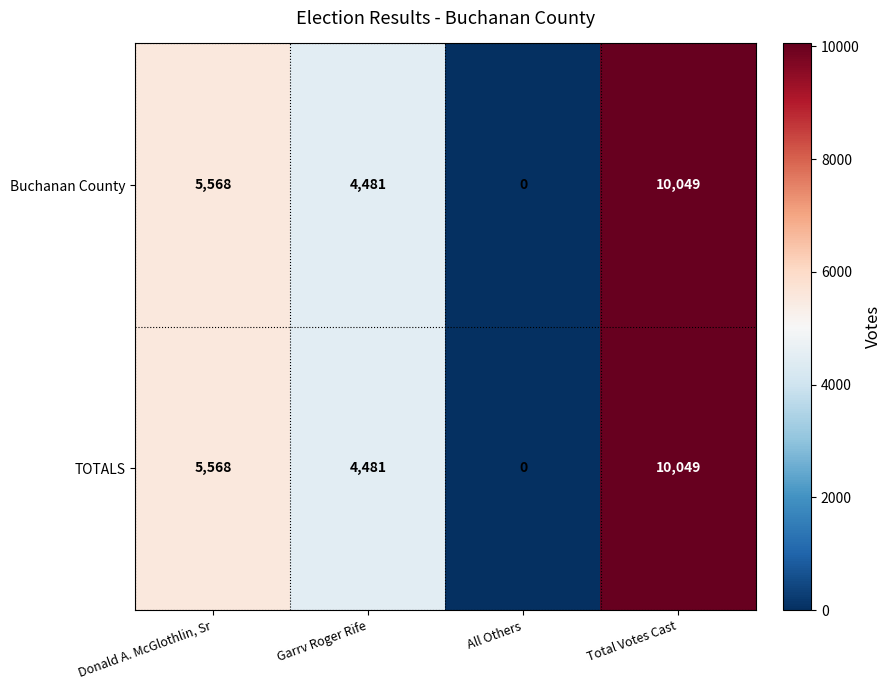

True or false: Buchanan County has a value of 0 at All Others.

True